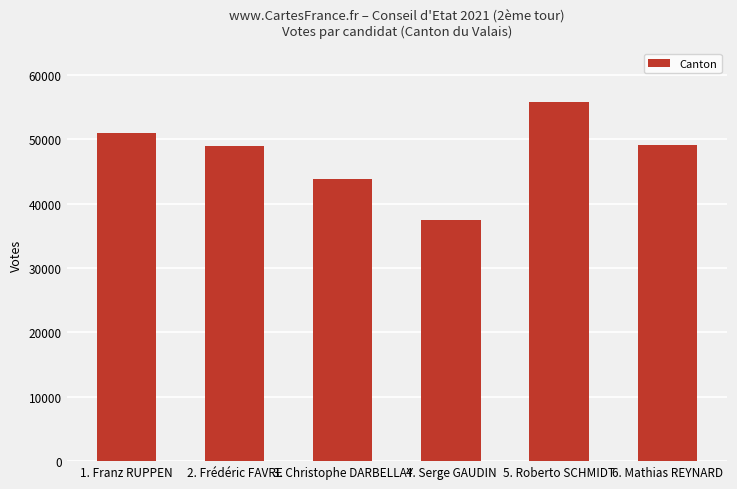

Does the chart contain any negative values?

No